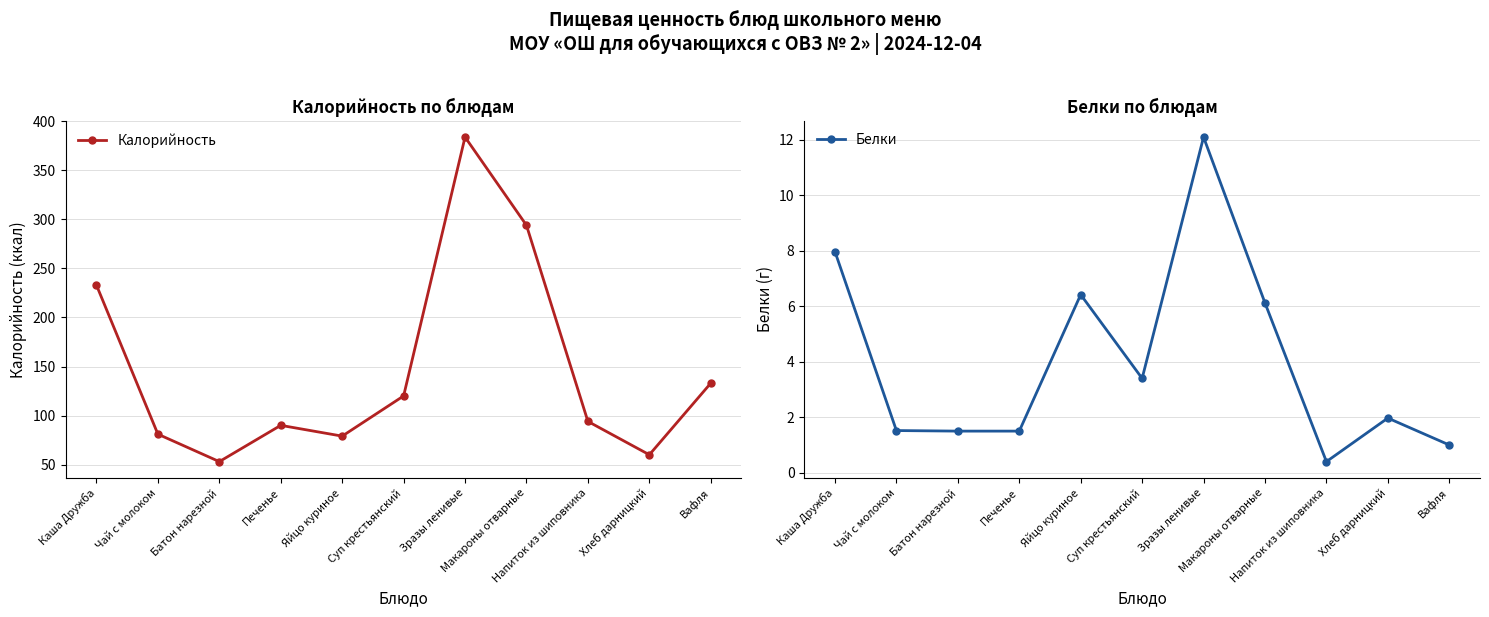

What is the total value across all series at Зразы ленивые?

396.1